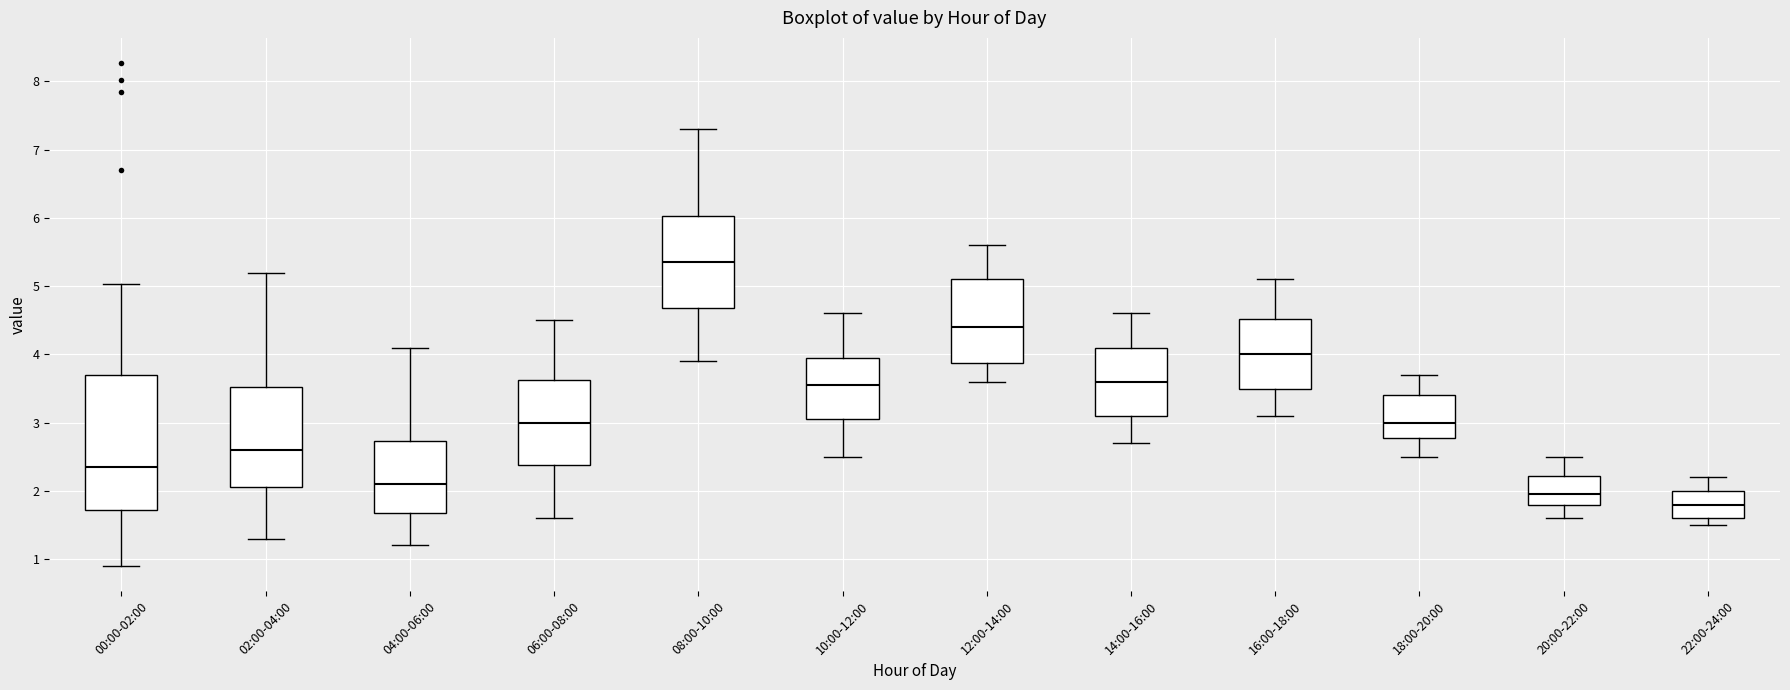

Reading left to right, transcribe this box plot: for each box, give where its median line is, the range the box spans, and where its two whiskers end, as read against the y-axis. The values are not printed on the chart, so give them approximately, as read against the axis.

00:00-02:00: median 2.4, box 1.7 to 3.7, whiskers 0.9 to 5.0
02:00-04:00: median 2.6, box 2.1 to 3.5, whiskers 1.3 to 5.2
04:00-06:00: median 2.1, box 1.7 to 2.7, whiskers 1.2 to 4.1
06:00-08:00: median 3.0, box 2.4 to 3.6, whiskers 1.6 to 4.5
08:00-10:00: median 5.4, box 4.7 to 6.0, whiskers 3.9 to 7.3
10:00-12:00: median 3.6, box 3.1 to 4.0, whiskers 2.5 to 4.6
12:00-14:00: median 4.4, box 3.9 to 5.1, whiskers 3.6 to 5.6
14:00-16:00: median 3.6, box 3.1 to 4.1, whiskers 2.7 to 4.6
16:00-18:00: median 4.0, box 3.5 to 4.5, whiskers 3.1 to 5.1
18:00-20:00: median 3.0, box 2.8 to 3.4, whiskers 2.5 to 3.7
20:00-22:00: median 2.0, box 1.8 to 2.2, whiskers 1.6 to 2.5
22:00-24:00: median 1.8, box 1.6 to 2.0, whiskers 1.5 to 2.2